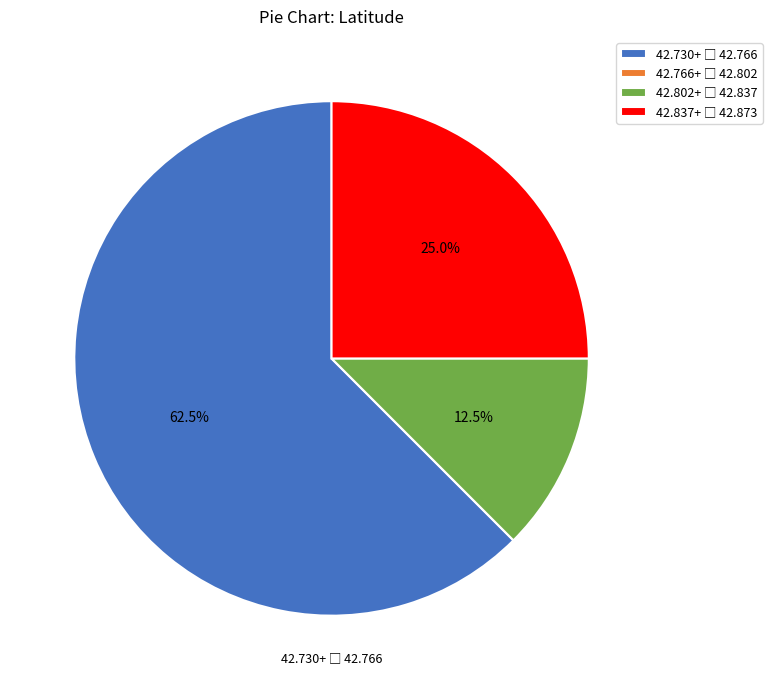

Is there a majority slice in this chart?

Yes